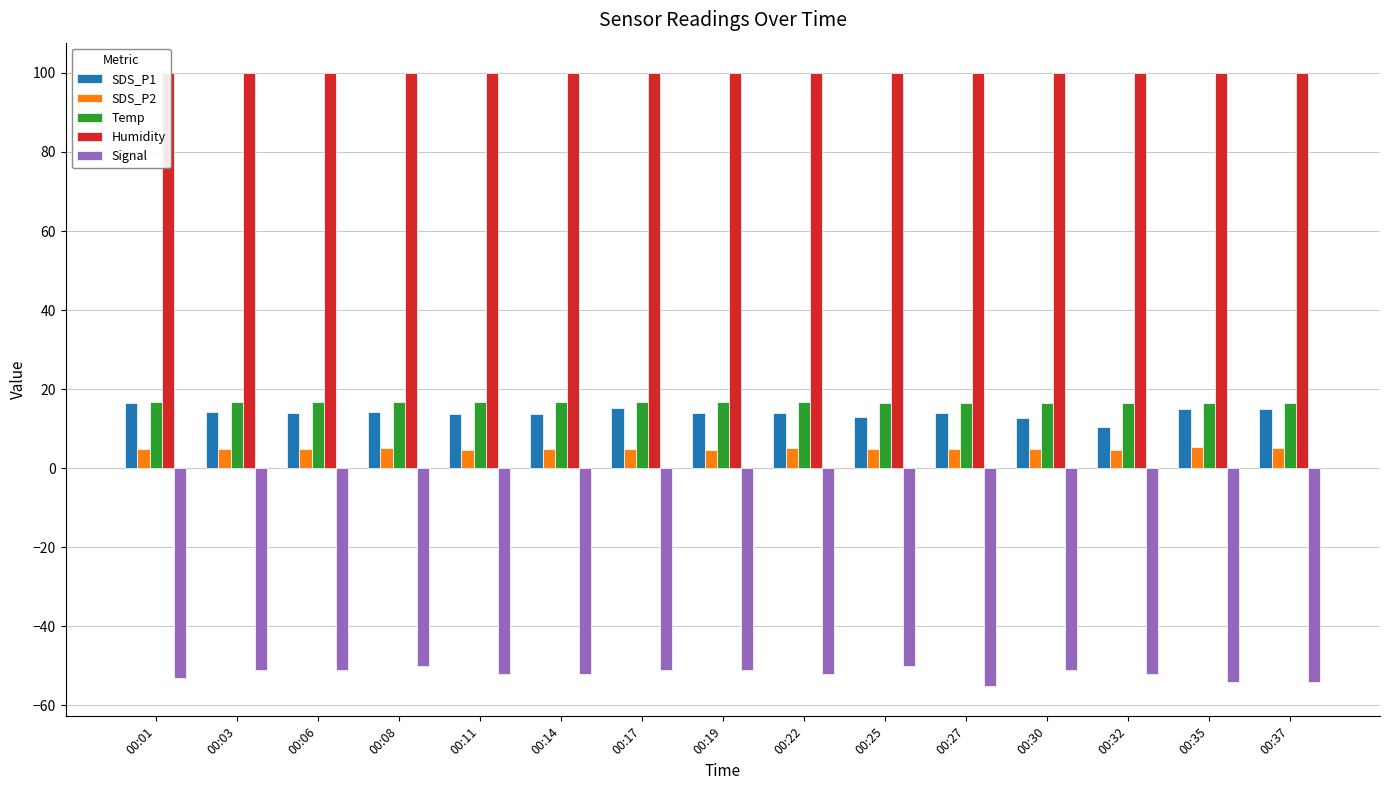

At how many categories does at least one series exceed -29?

15